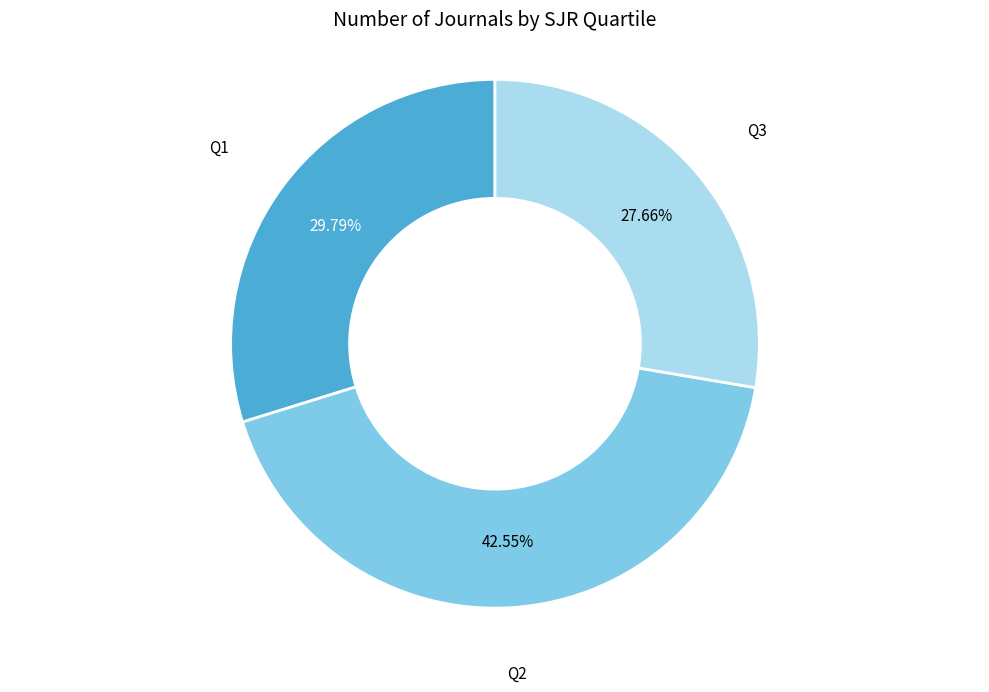

Rank the categories by value from highest to lowest.

Q2, Q1, Q3